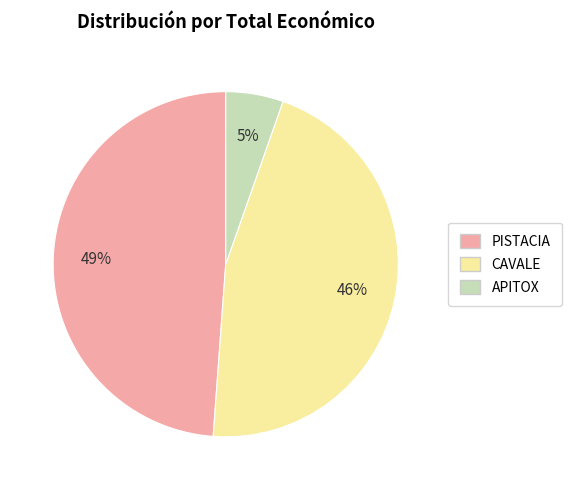

Which has a higher value, CAVALE or PISTACIA?

PISTACIA